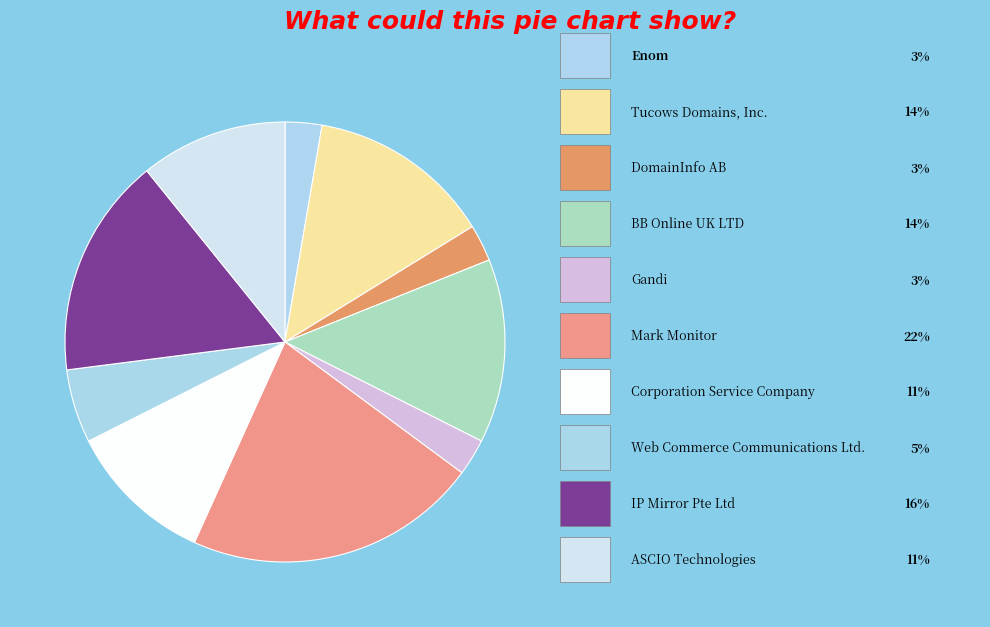

Rank the categories by value from highest to lowest.

Mark Monitor, IP Mirror Pte Ltd, Tucows Domains, Inc., BB Online UK LTD, Corporation Service Company, ASCIO Technologies, Web Commerce Communications Ltd., Enom, DomainInfo AB, Gandi